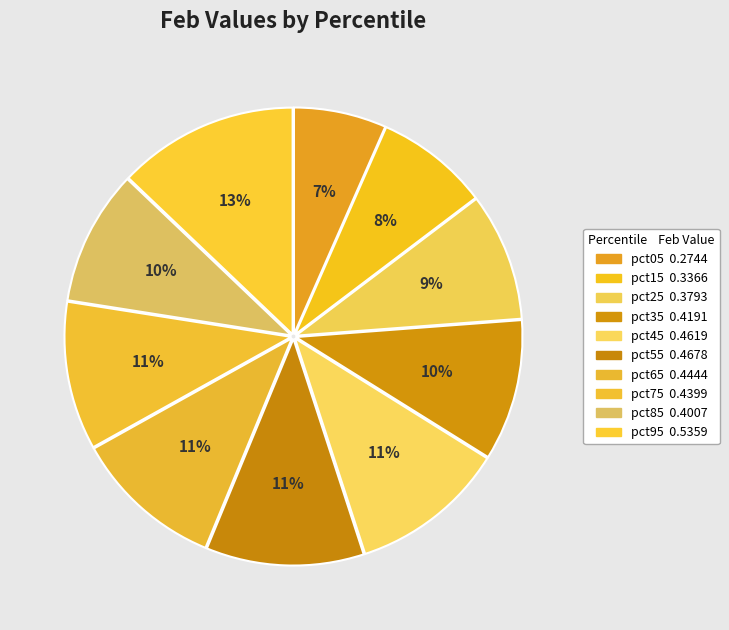

The pct45 slice represents 11% of the pie. True or false?

True